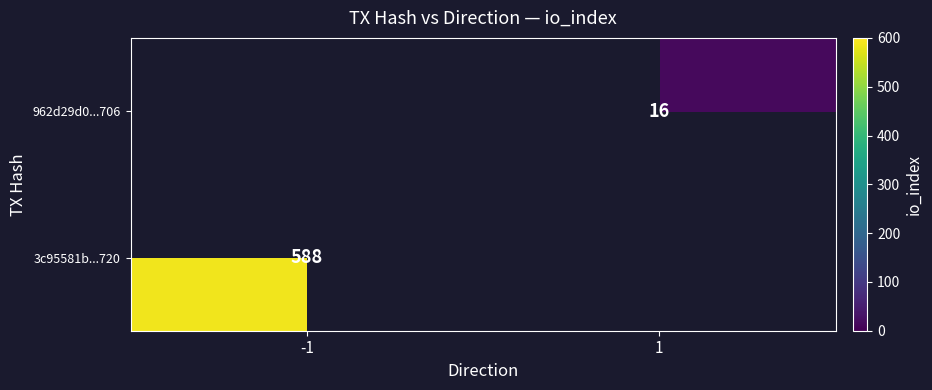

The 3c95581b...720 series shows 588 at -1. True or false?

True